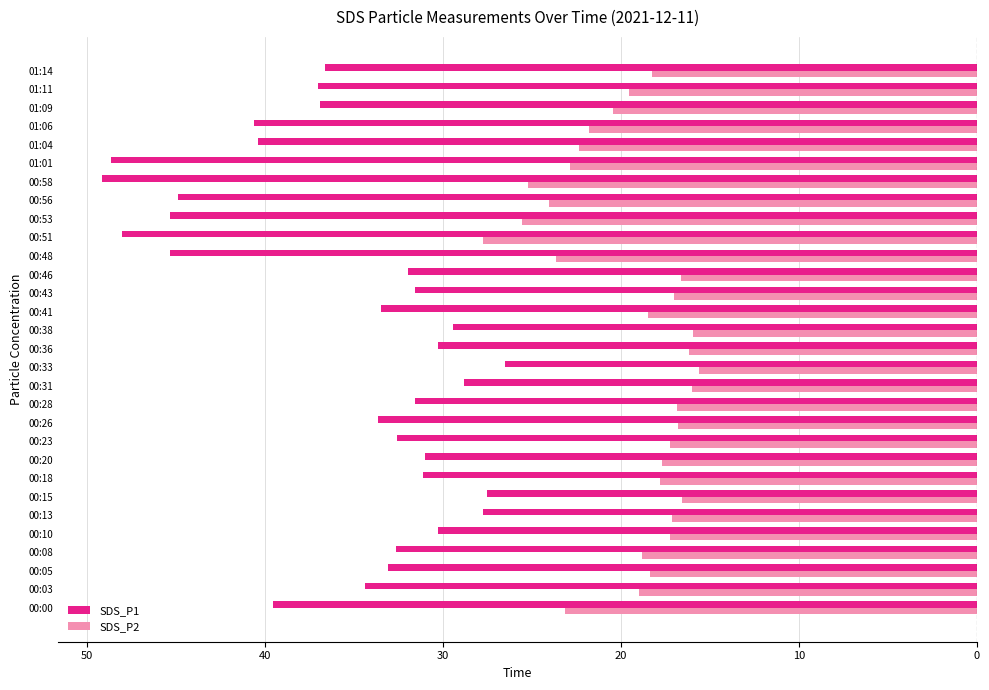

What is the value of the SDS_P2 bar at the 29th from the left?

-19.5